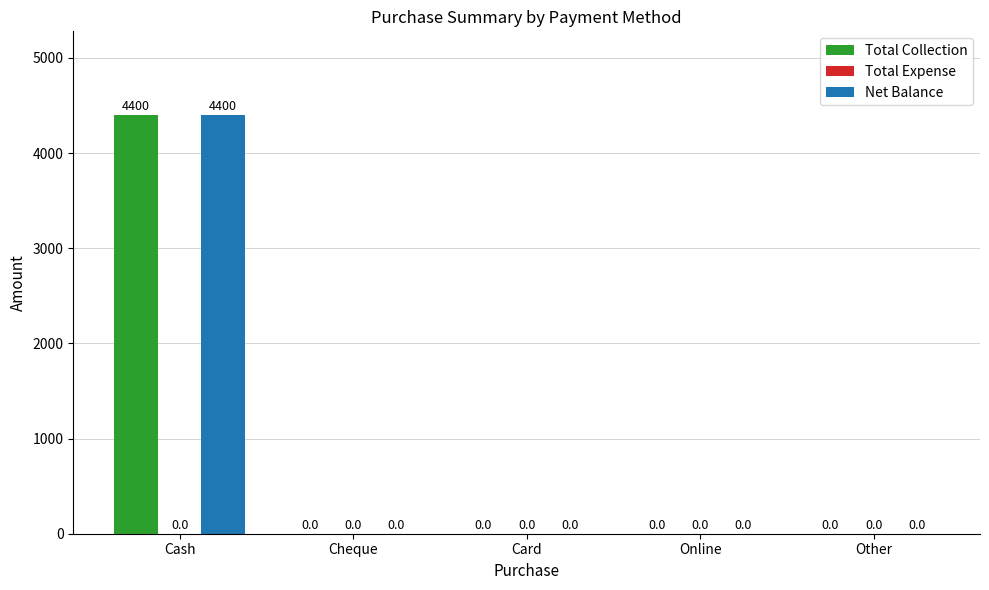

What is the sum of all Total Collection values?

4400